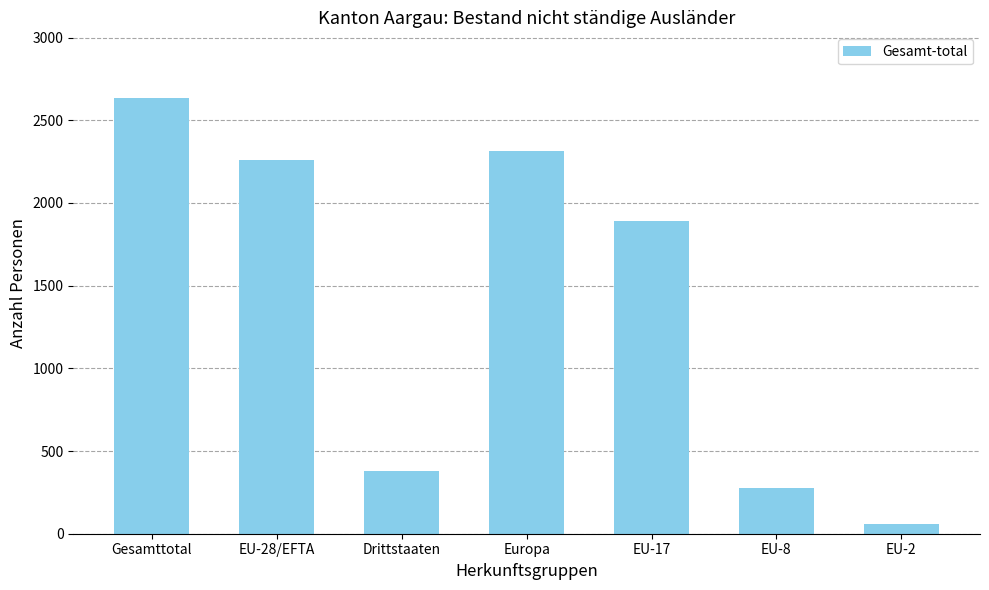

Reading left to right, transcribe all the data shown in this chart.

Gesamttotal=2636	EU-28/EFTA=2258	Drittstaaten=378	Europa=2316	EU-17=1893	EU-8=276	EU-2=56